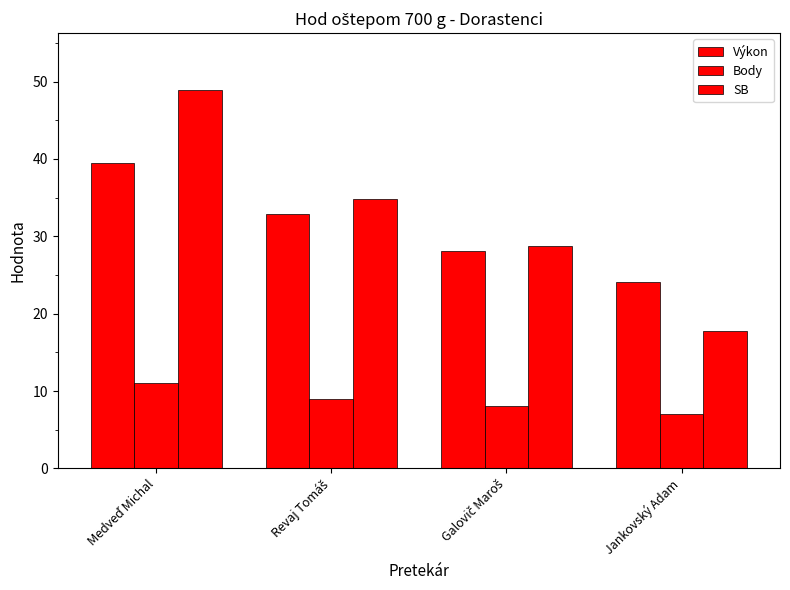

Where is Body nearest to the value 9?

Revaj Tomáš